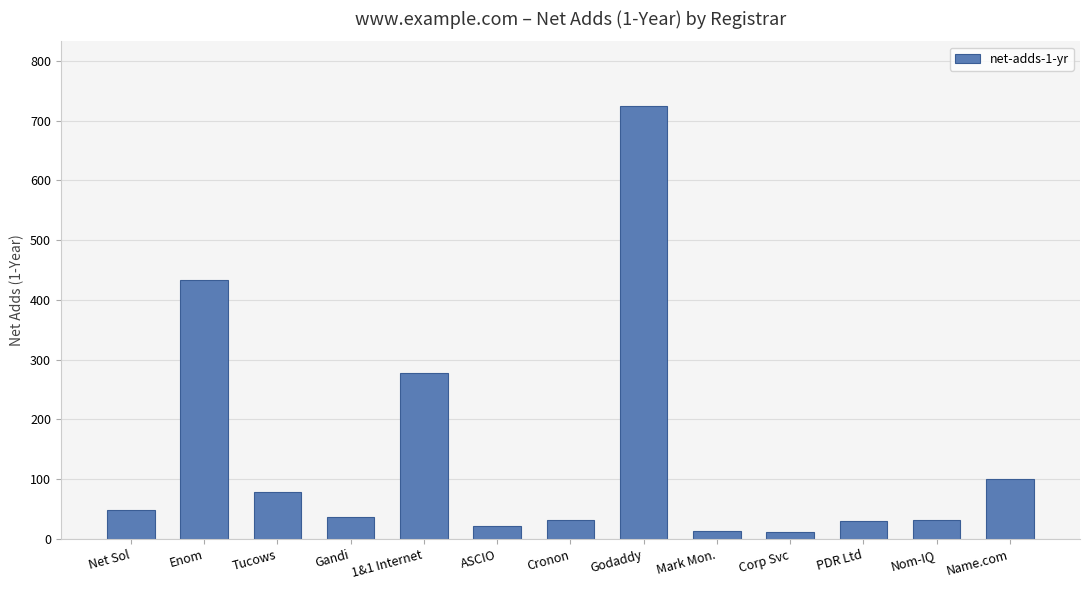

What is the maximum value shown in the chart?

724